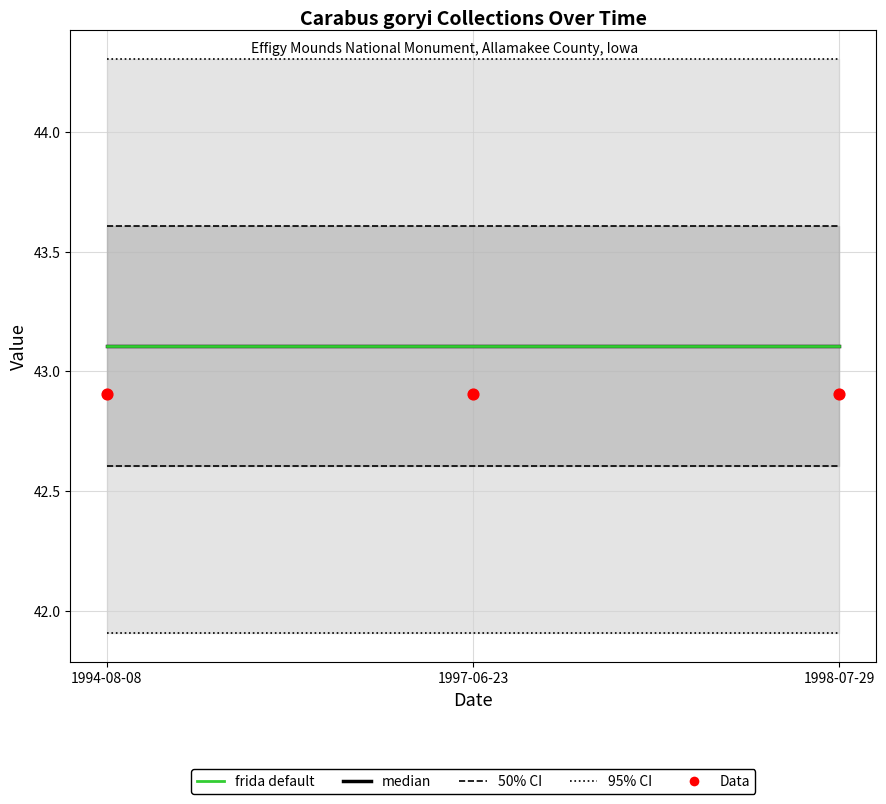

At which category is the sum across all series the highest?

1994-08-08